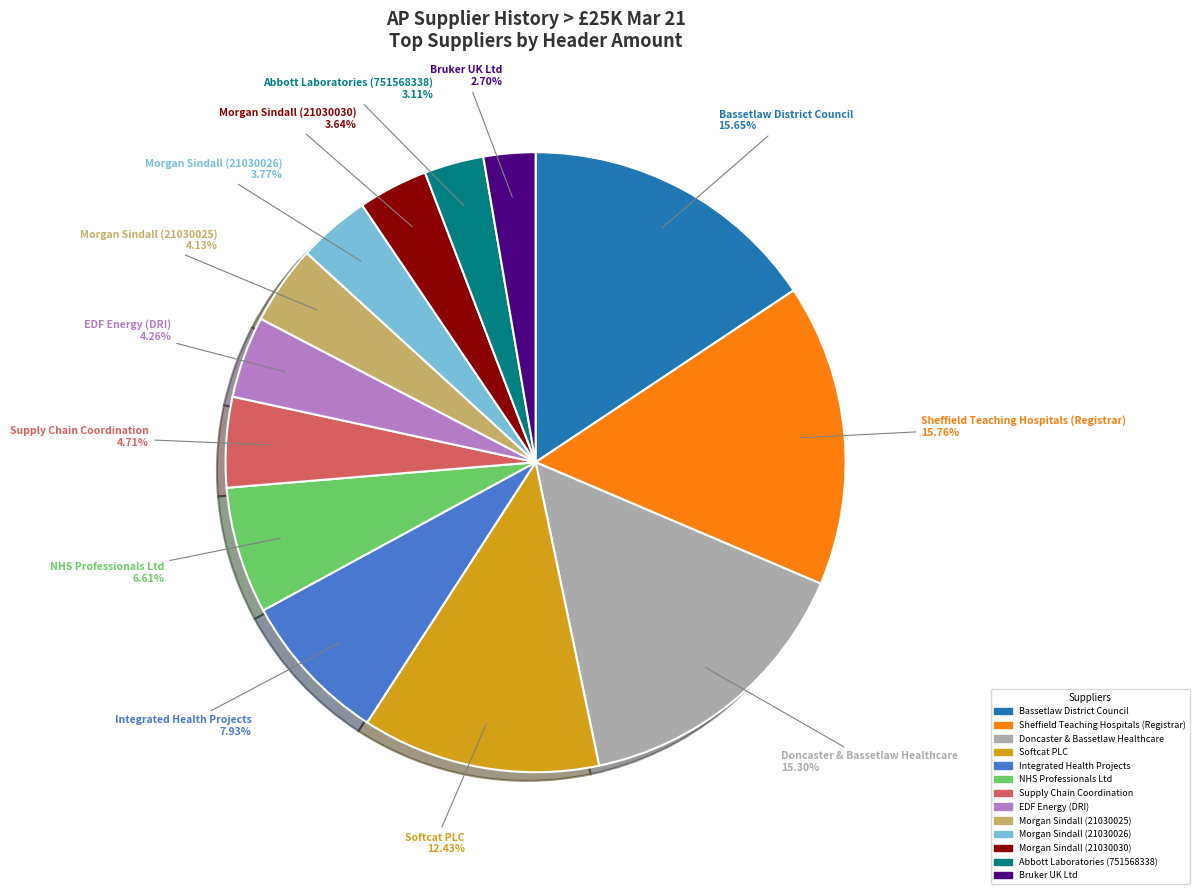

Does Bassetlaw District Council account for over 50% of the chart?

No